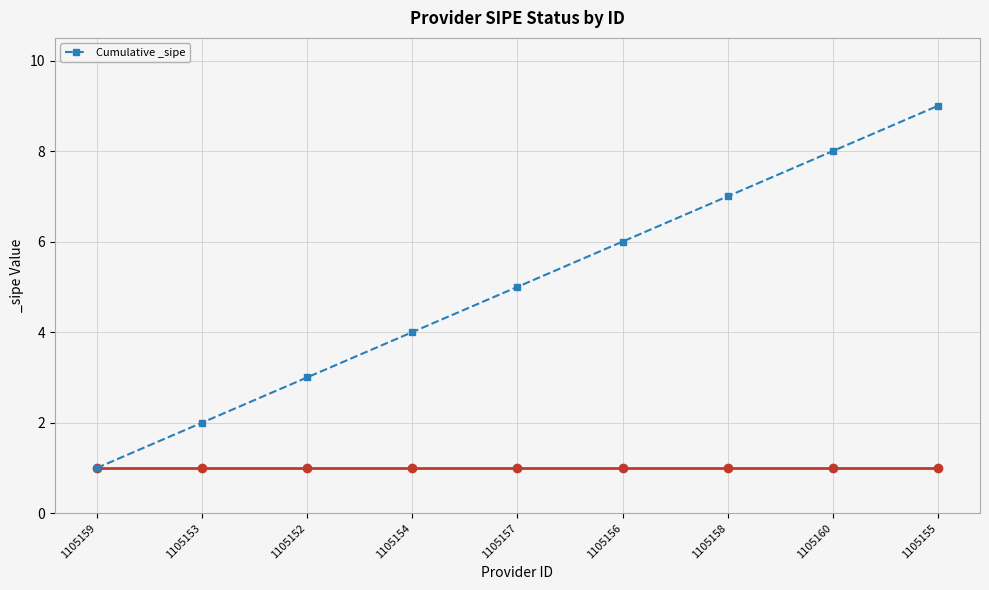

What is the minimum value shown in the chart?

1